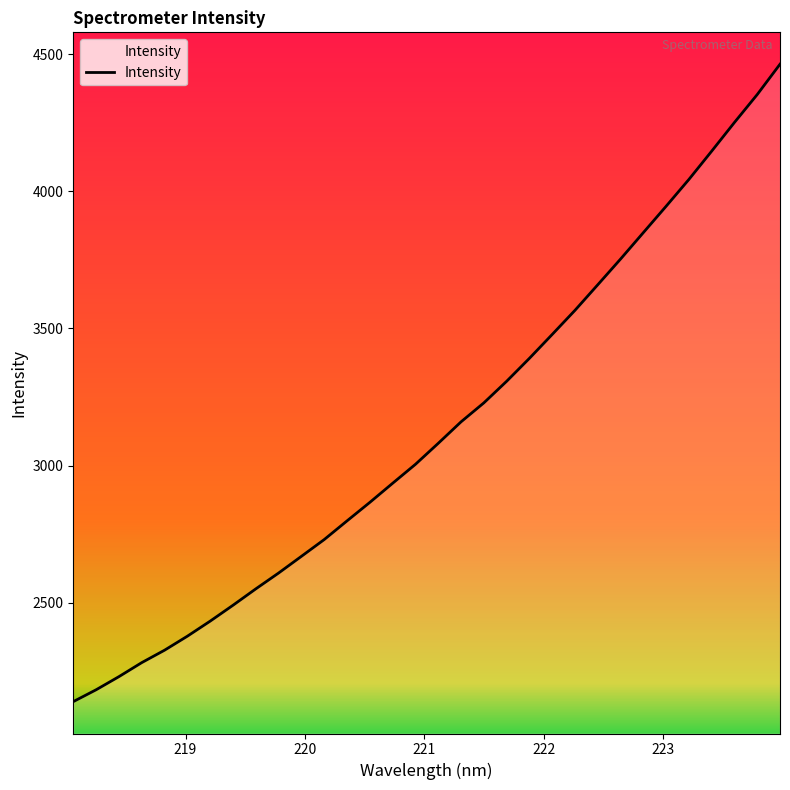

What is the minimum value shown in the chart?

2139.3